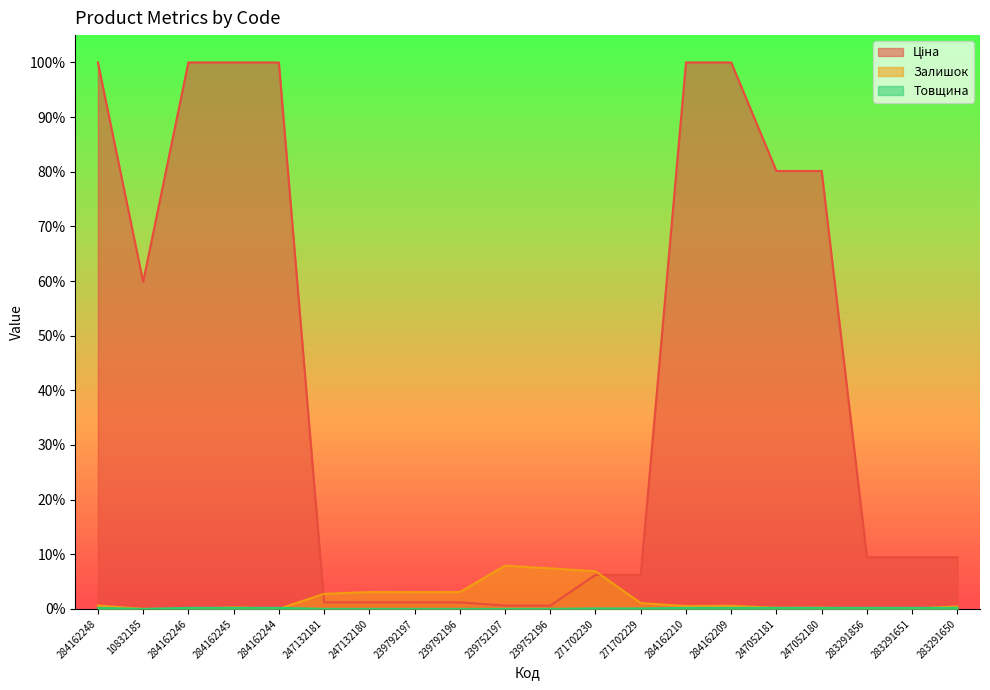

In Товщина, how many points are lower than both neighbors (excluding endpoints)?

1